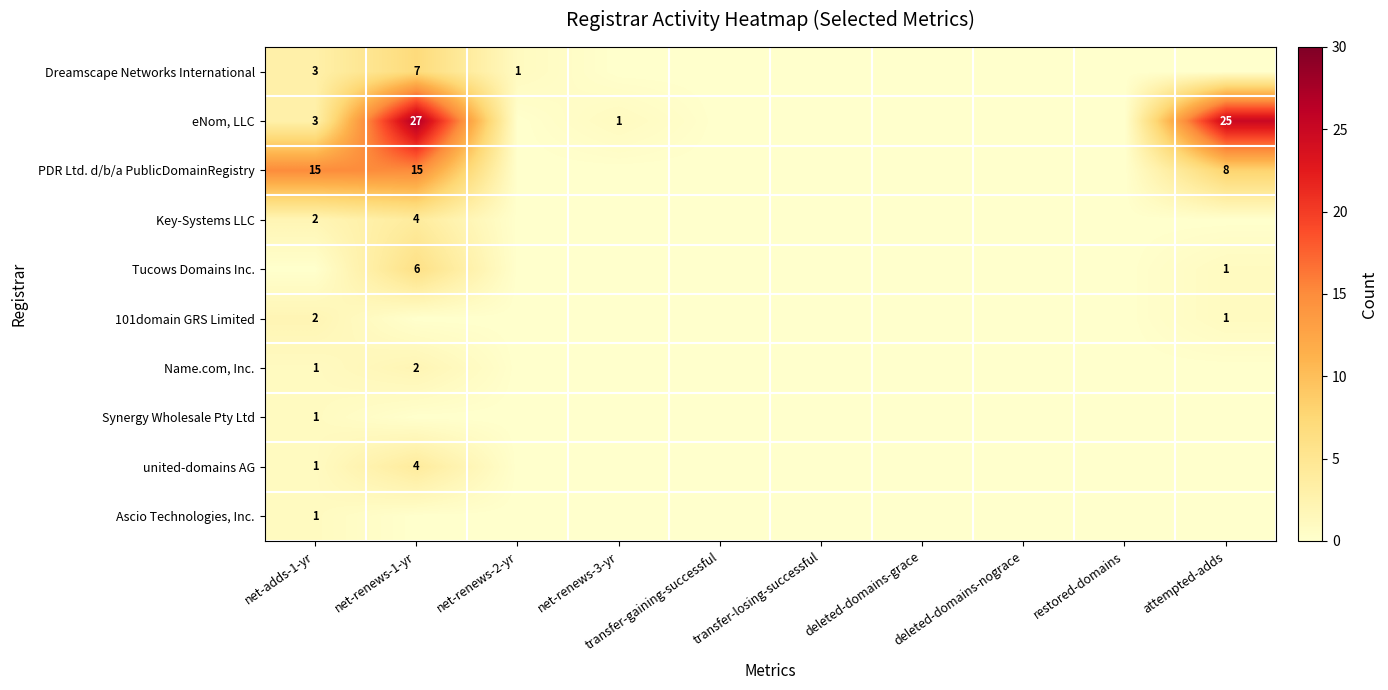

The value of Dreamscape Networks International at net-renews-2-yr is 0. True or false?

False